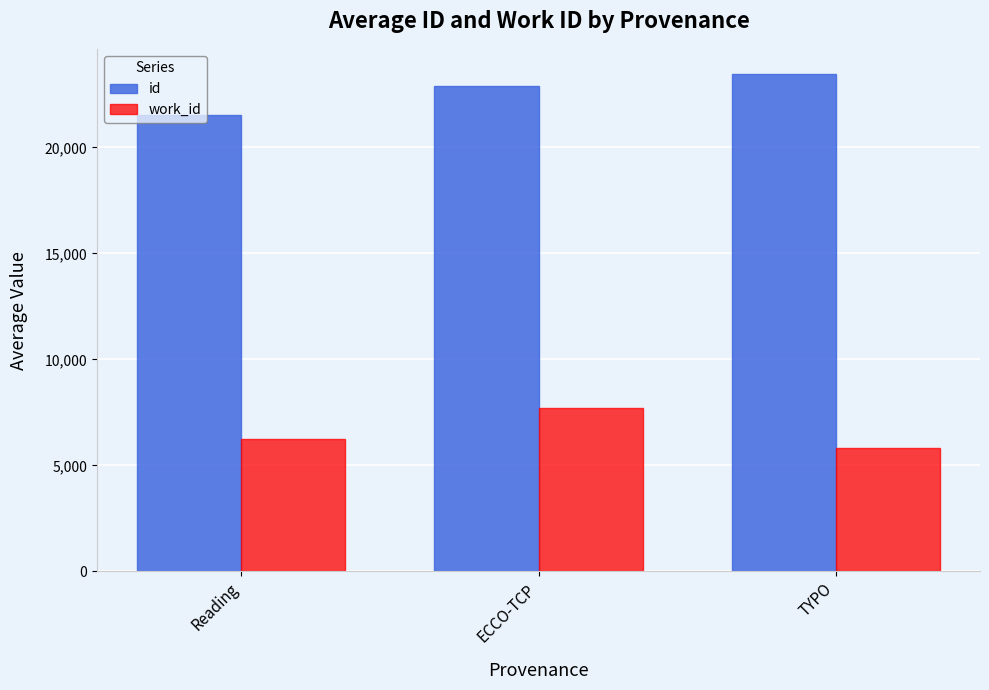

At which category does the chart reach its peak across all series?

TYPO